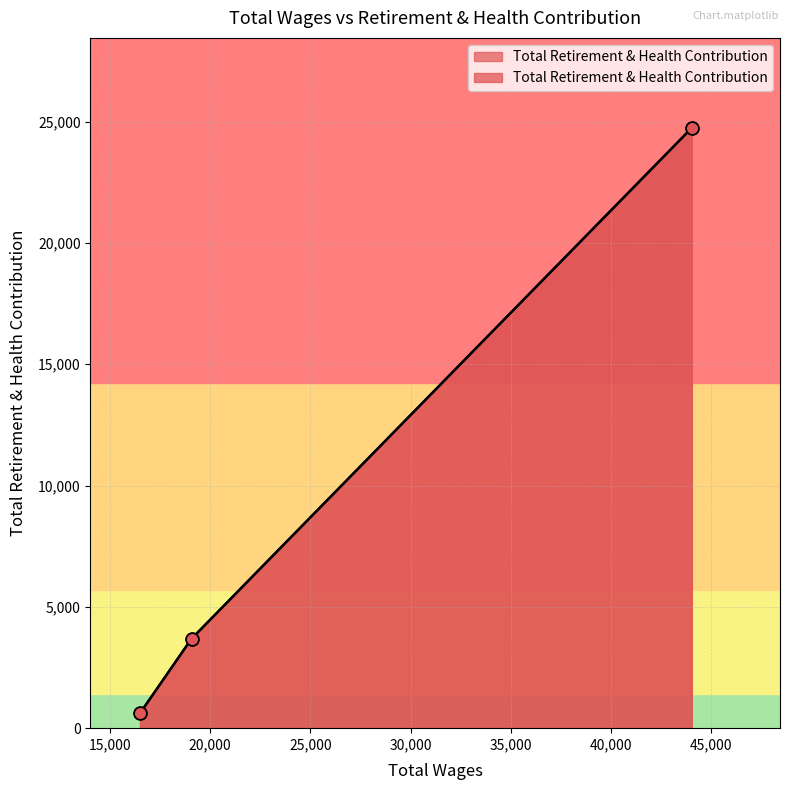

What is the ratio of the value at 19070.0 to the value at 44035.0?

0.1